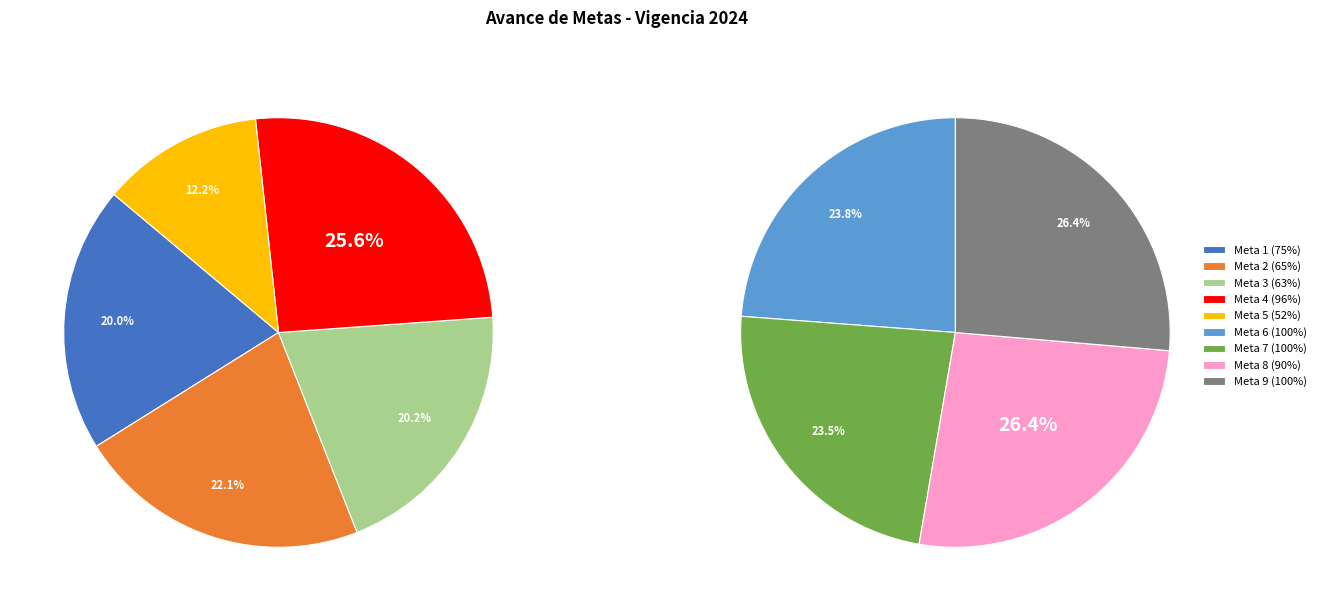

What is the largest slice in the pie chart?

Meta 8 (90%)